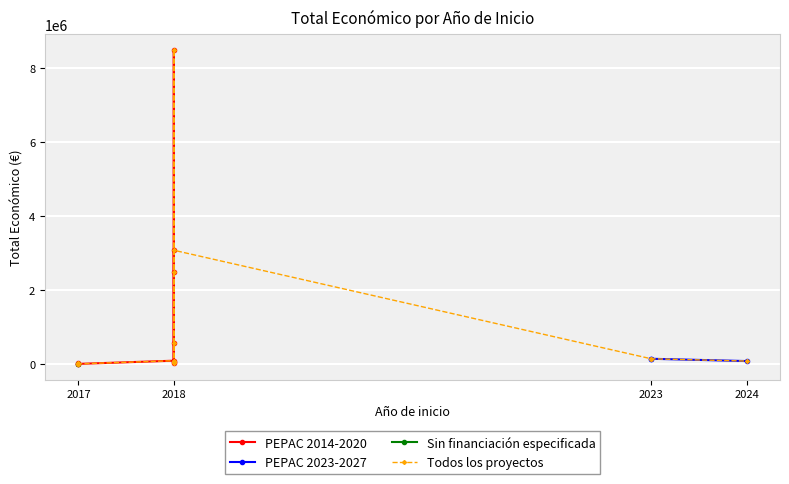

What is the value of the 5th point from the left?

88160